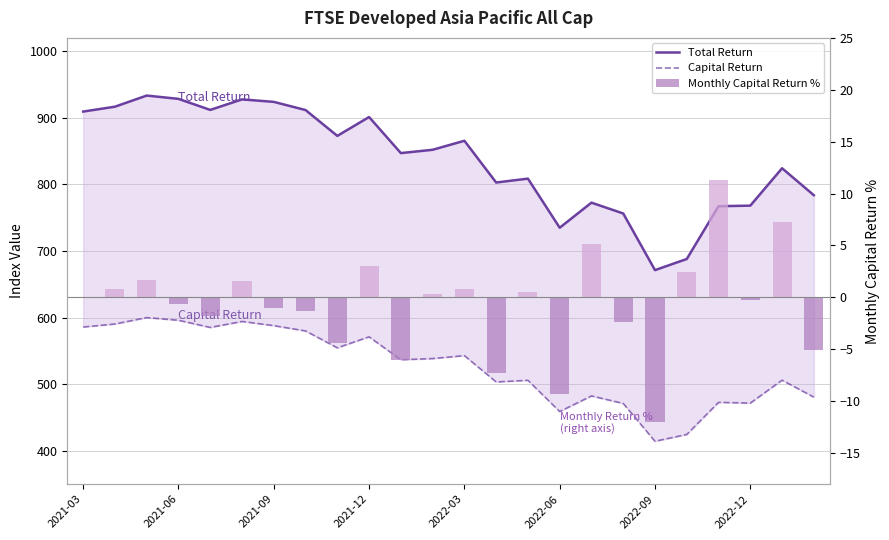

How many data points in Capital Return are less than 538?

12